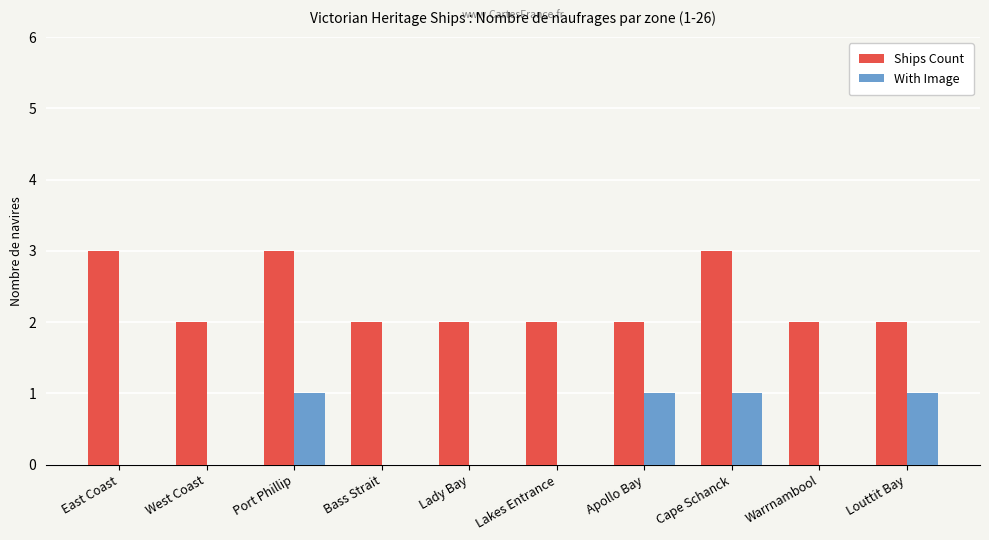

Between East Coast and West Coast, which series saw the biggest shift?

Ships Count